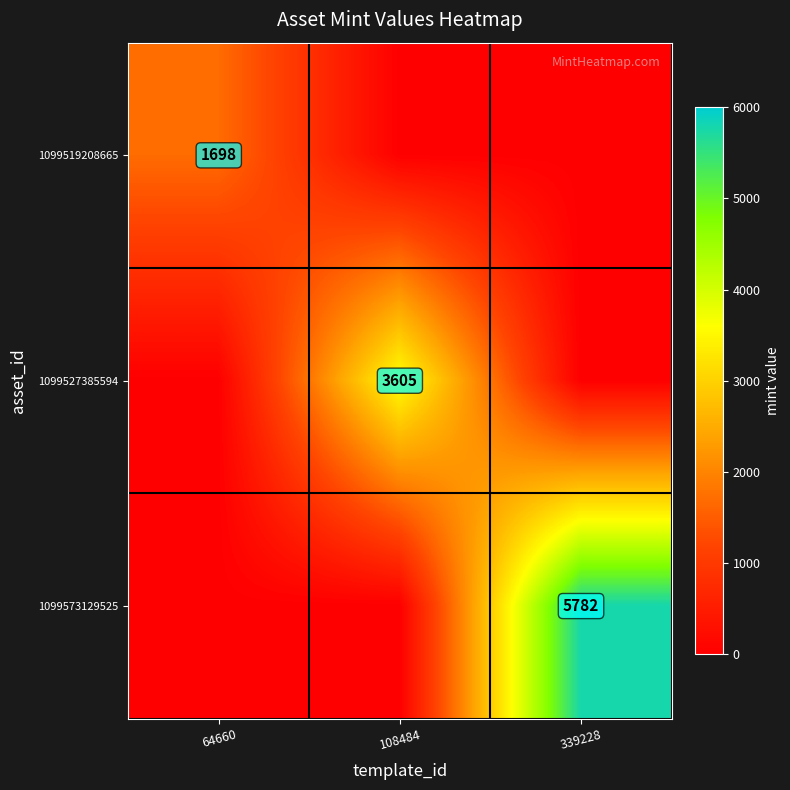

The value of 1099519208665 at 64660 is 979. True or false?

False